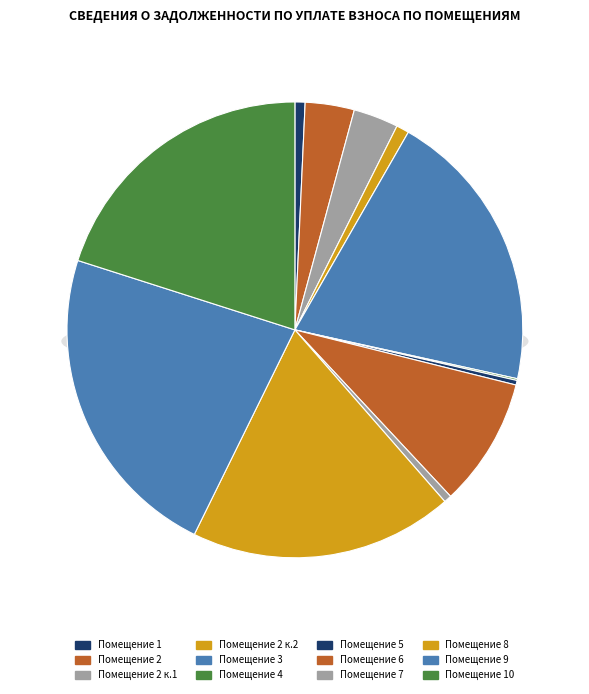

What is the ratio of the value at 10 to the value at 2?

5.8